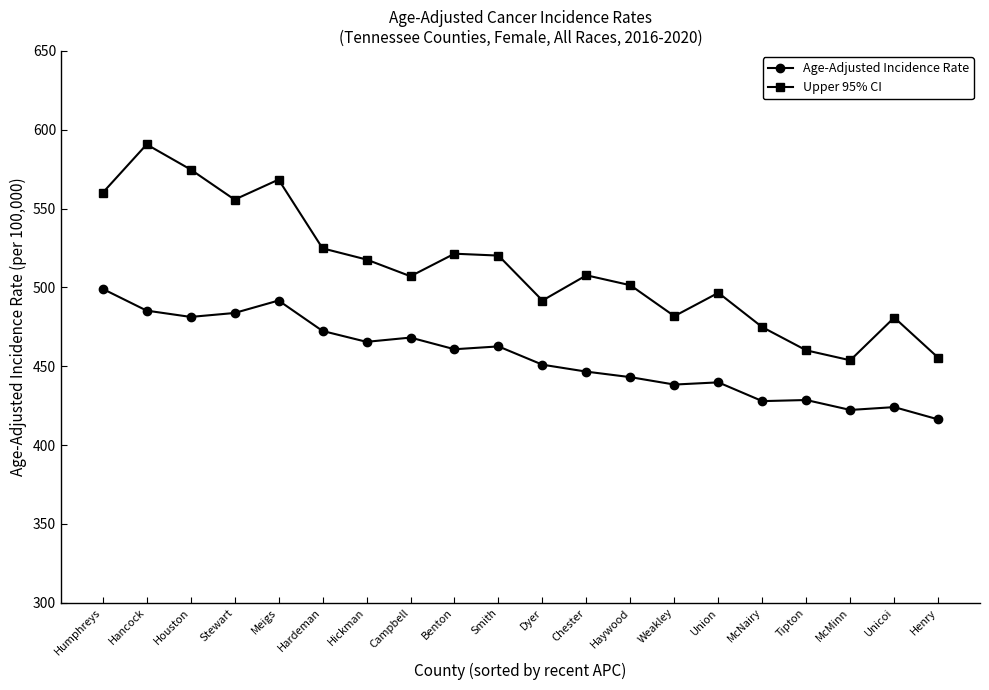

What is the value of the Age-Adjusted Incidence Rate point at the 19th from the left?

424.1